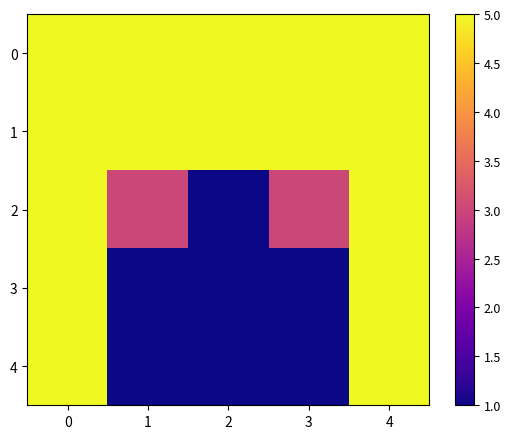

Which series changed the most between 0 and 3?

3